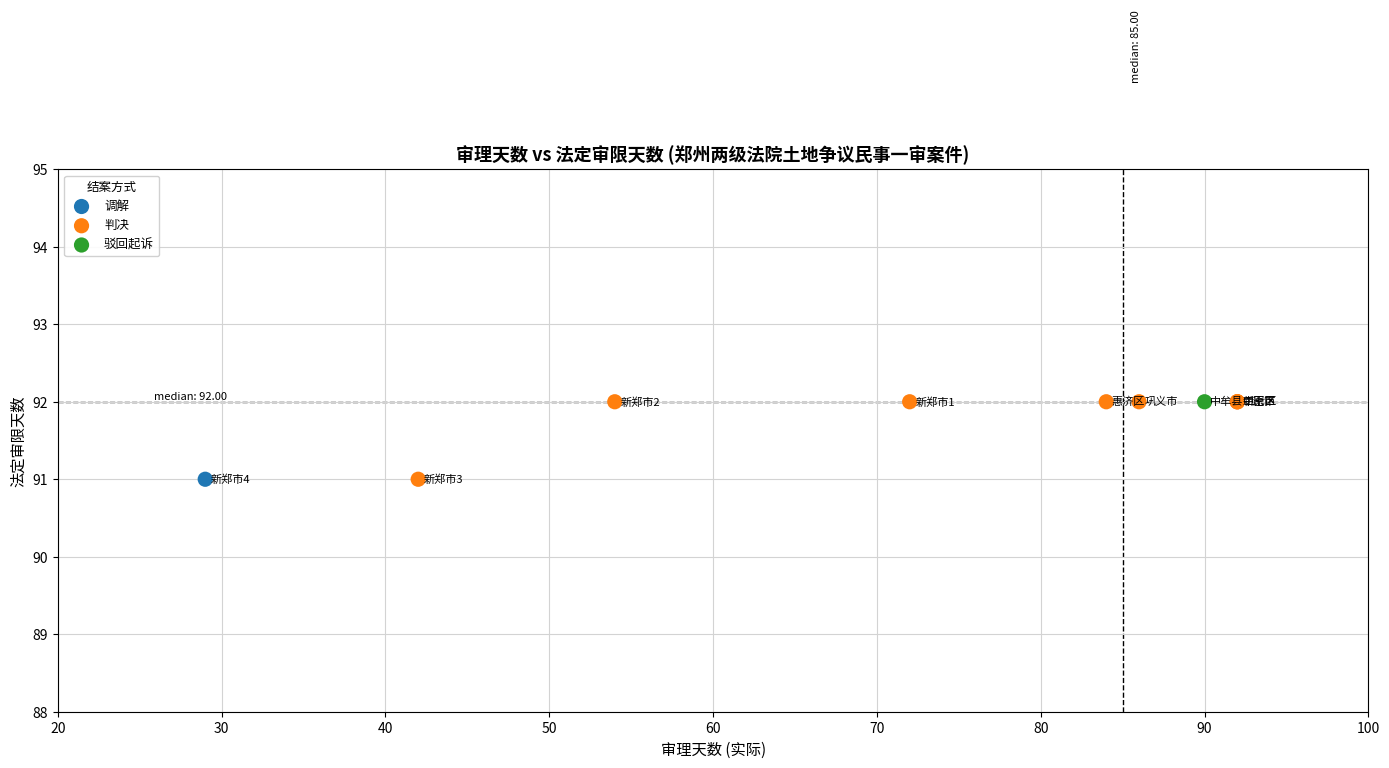

What are all the series names shown in the legend?

驳回起诉, 判决, 调解